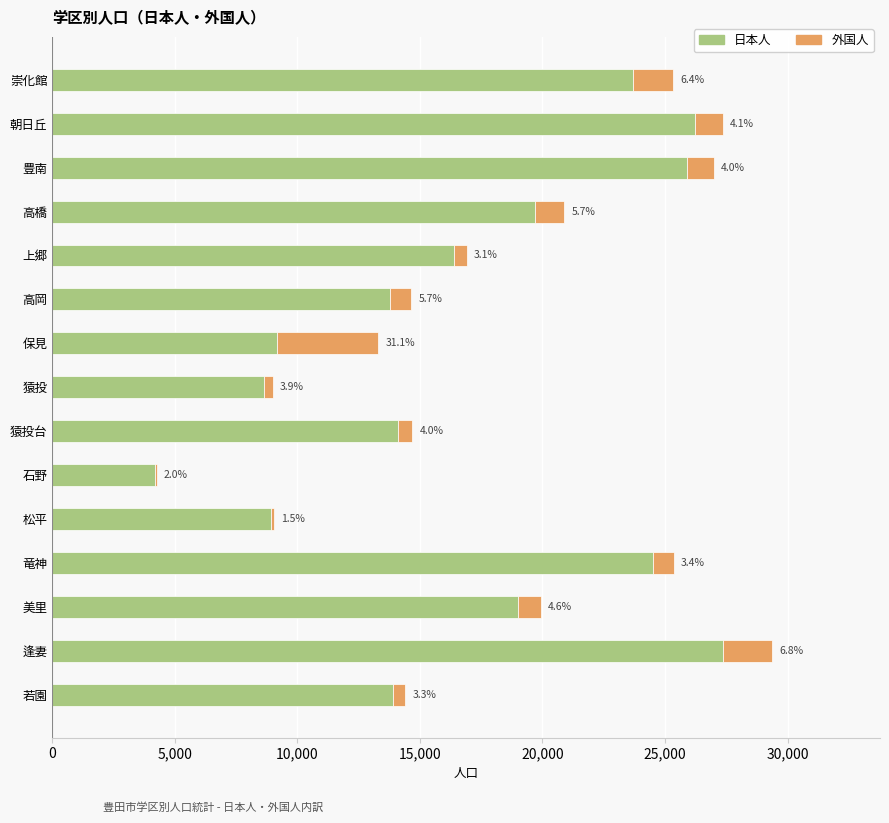

What is the value of the 日本人 bar at the 4th from the left?

19703